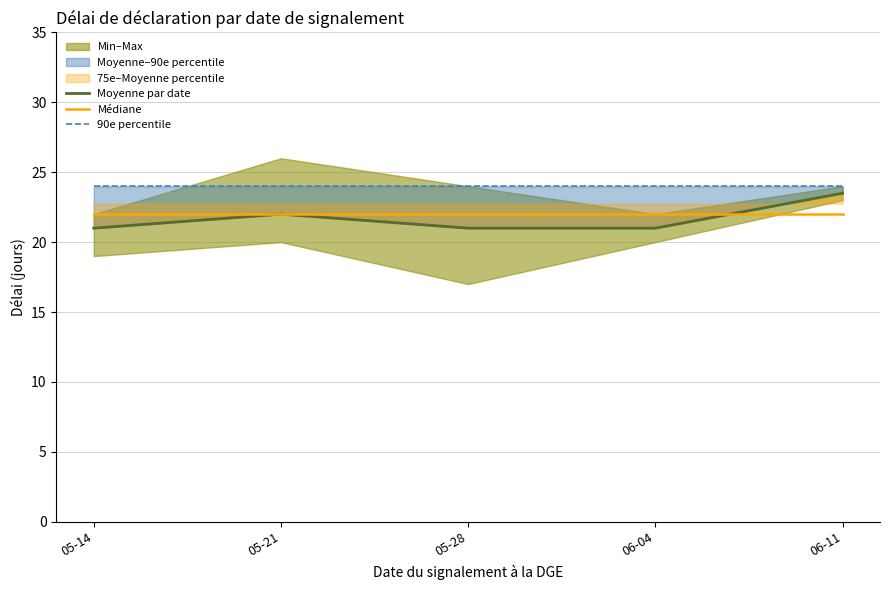

Reading left to right, extract all data points from this chart.

Moyenne par date: 05-14=21.0	05-21=22.0	05-28=21.0	06-04=21.0	06-11=23.5
Médiane: 05-14=22.0	05-21=22.0	05-28=22.0	06-04=22.0	06-11=22.0
90e percentile: 05-14=24.0	05-21=24.0	05-28=24.0	06-04=24.0	06-11=24.0